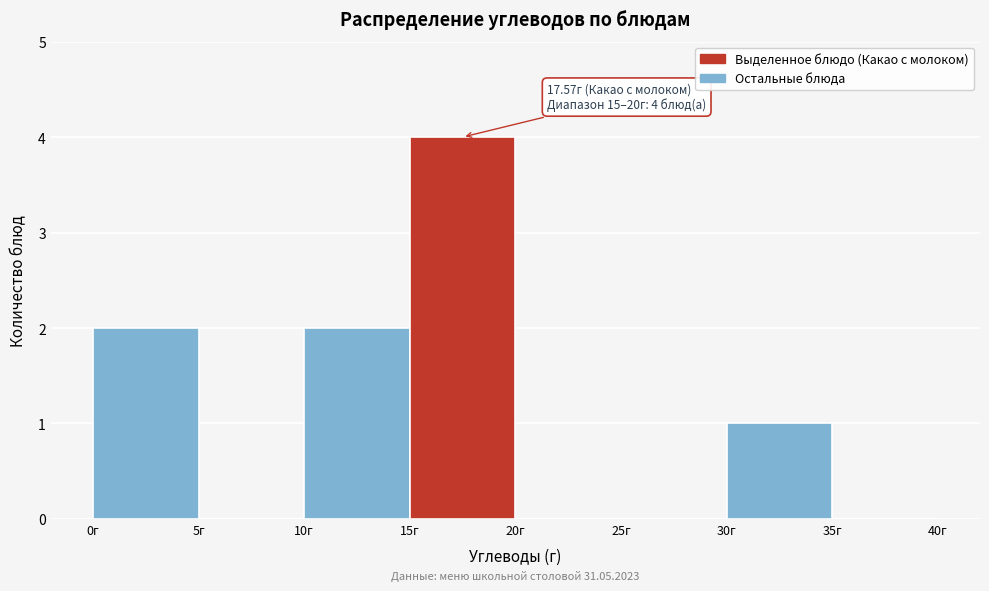

Over which range of the x-axis is the bar tallest?

15 to 20